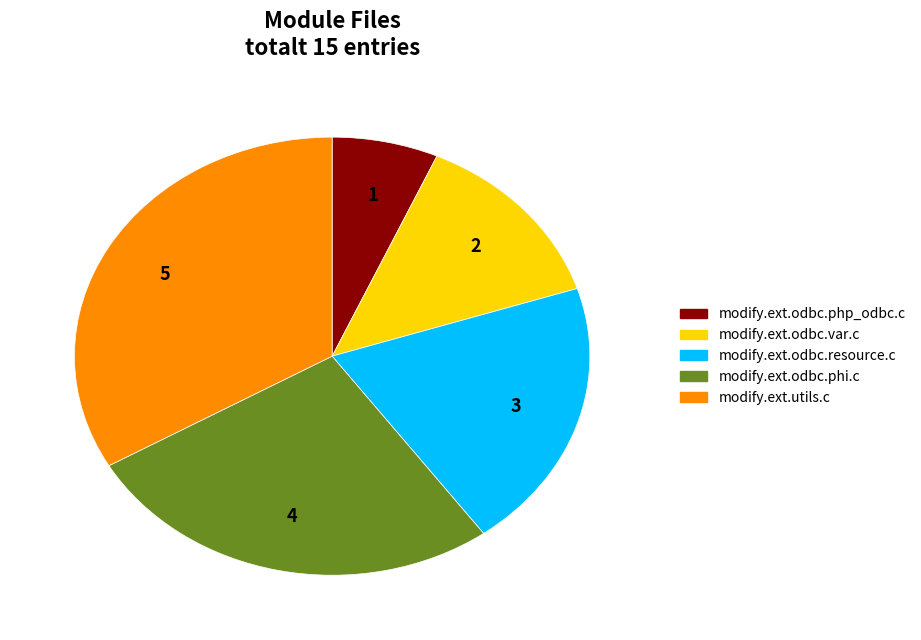

Between modify.ext.odbc.resource.c and modify.ext.odbc.php_odbc.c, which is larger?

modify.ext.odbc.resource.c